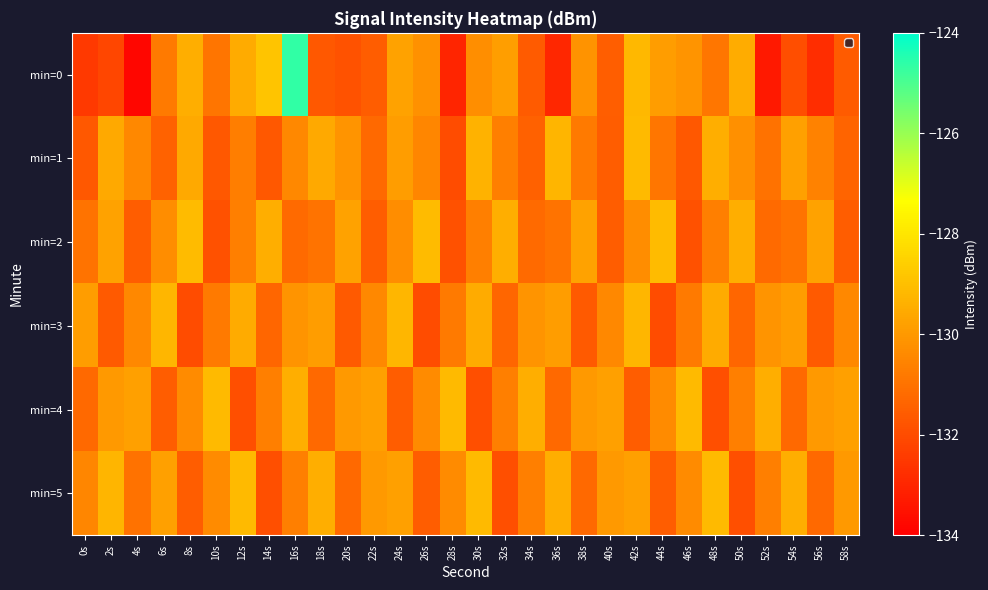

Rank the series by their maximum value, from highest to lowest.

min=0, min=2, min=1, min=4, min=5, min=3